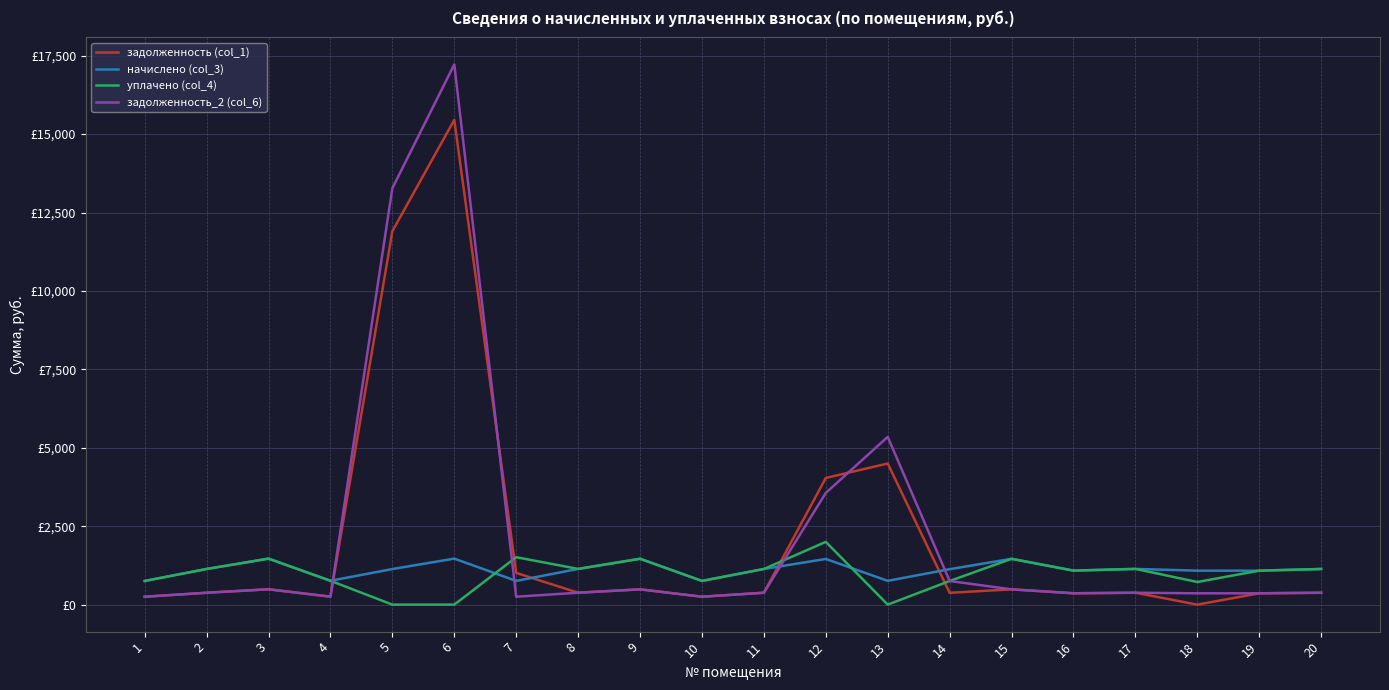

Between 1 and 3, which series saw the biggest shift?

начислено (col_3)